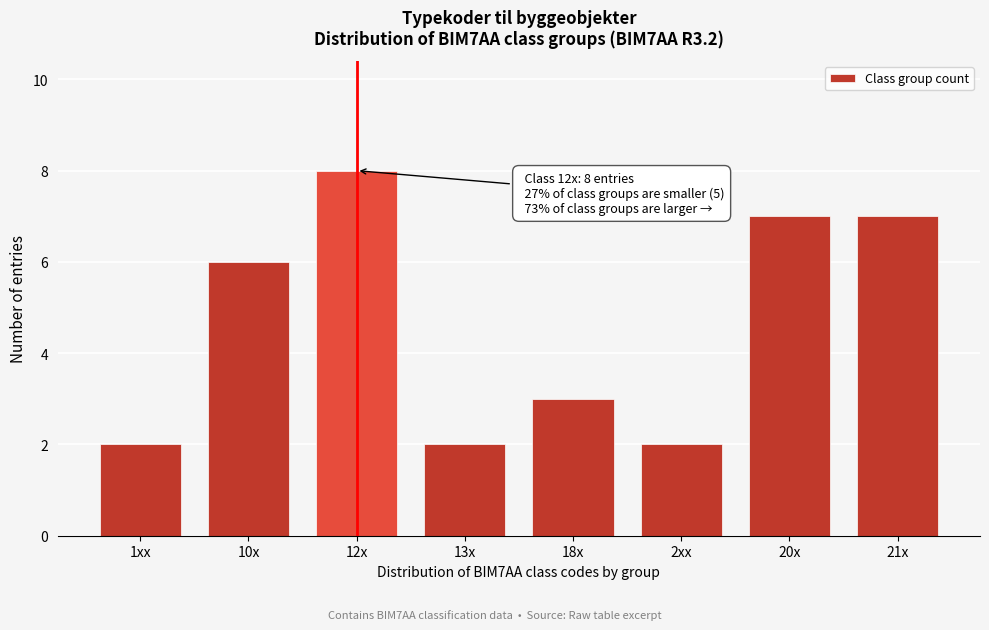

Reading left to right, transcribe all the data shown in this chart.

1xx=2	10x=6	12x=8	13x=2	18x=3	2xx=2	20x=7	21x=7